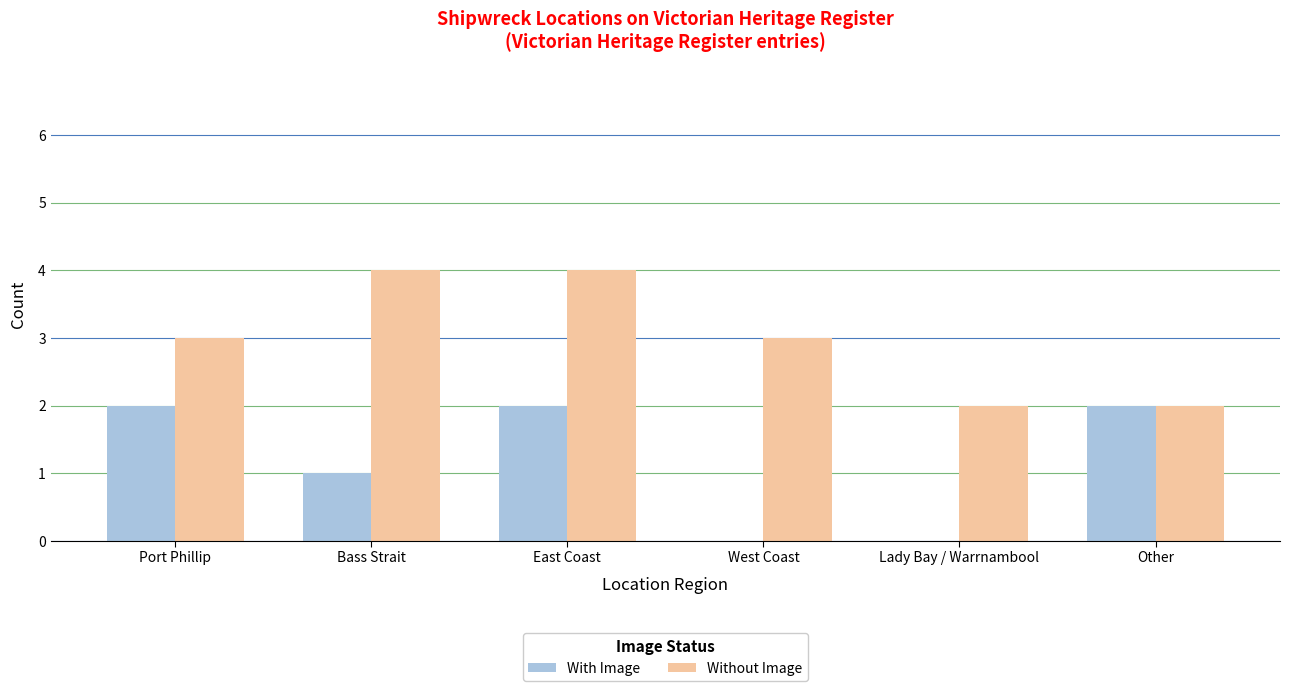

What are all the series names shown in the legend?

With Image, Without Image